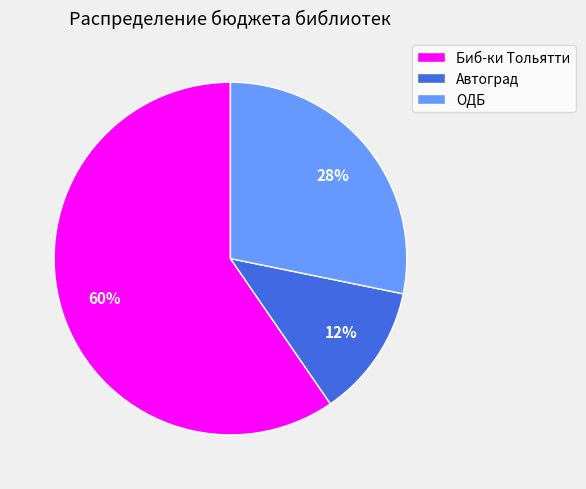

How many slices are in this pie chart?

3